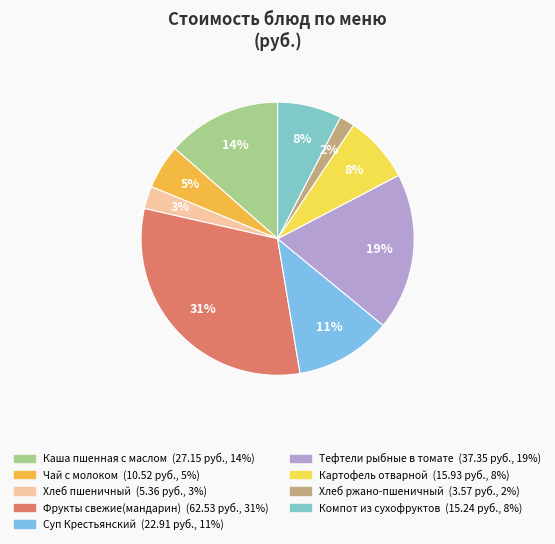

How many slices are in this pie chart?

9